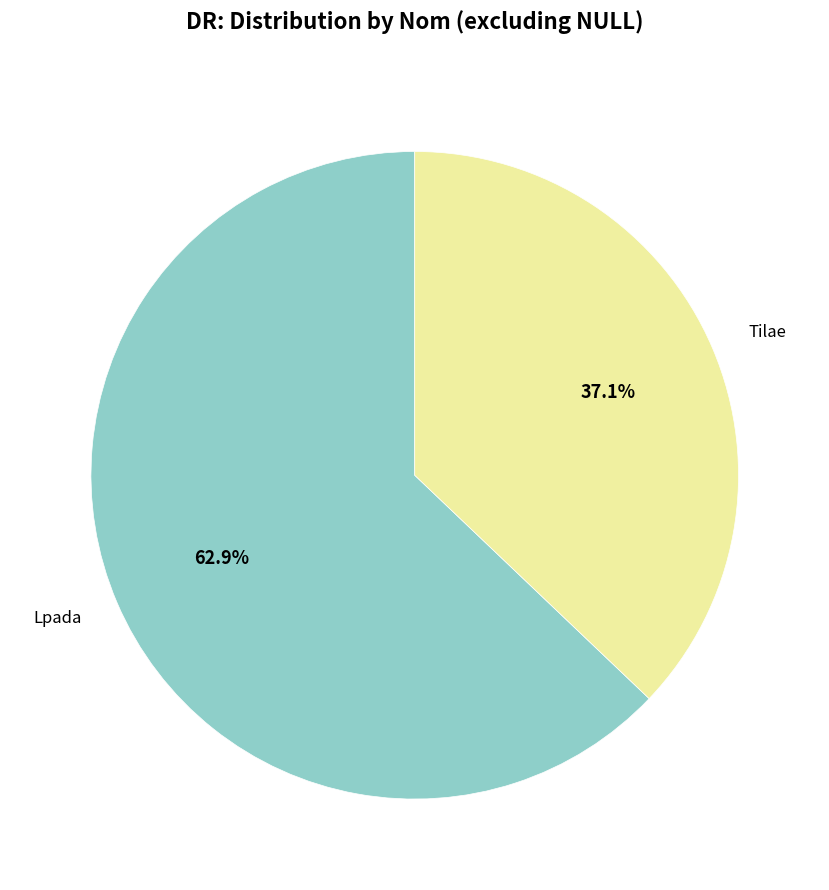

To the nearest percent, what is the average slice percentage?

50%